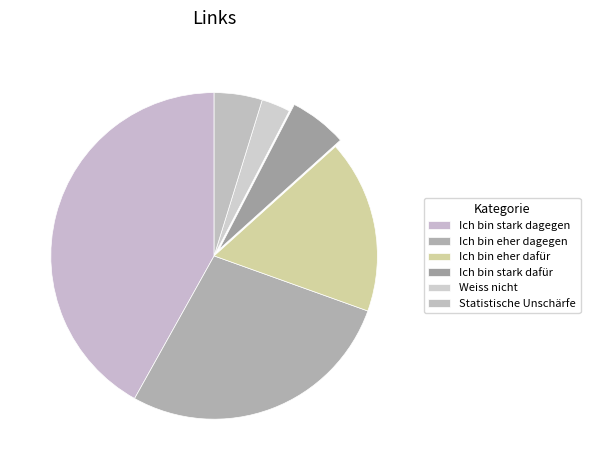

What is the ratio of the value at Statistische Unschärfe to the value at Ich bin stark dagegen?

0.1